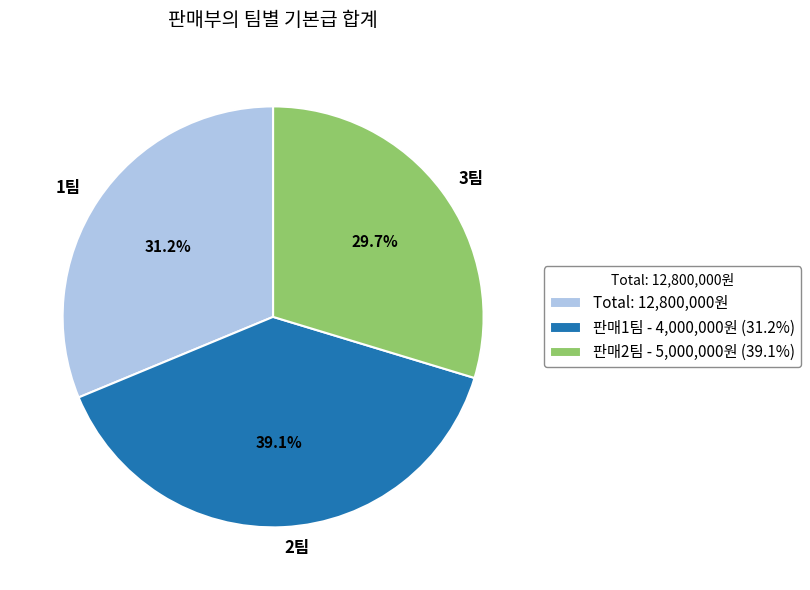

Is there a majority slice in this chart?

No